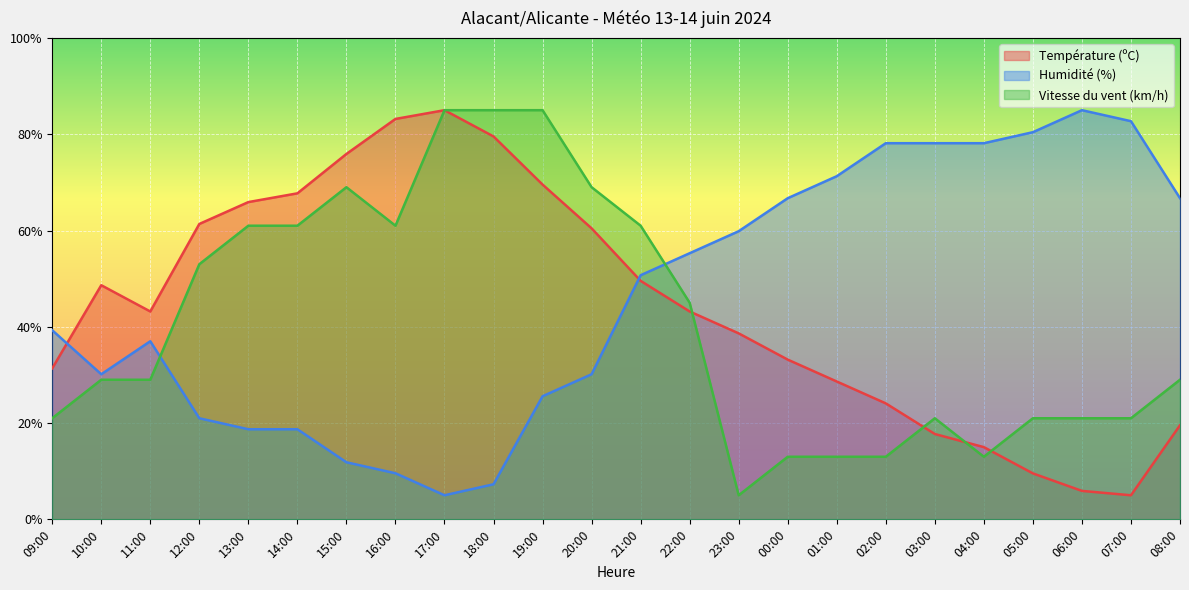

How many values in the Vitesse du vent (km/h) series are below 29?

10